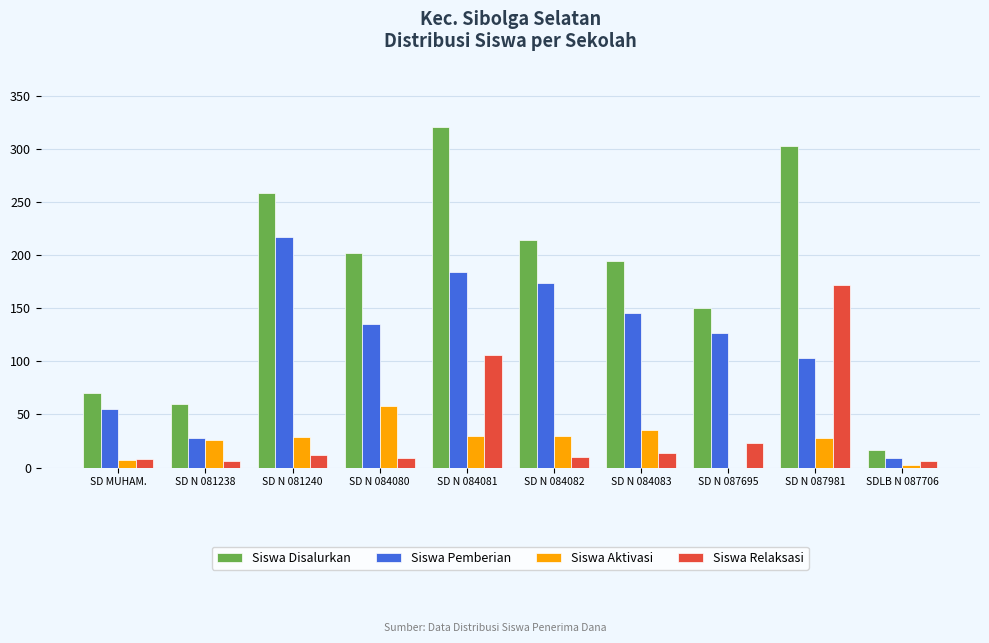

Between SD N 084083 and SD N 087695, which series saw the biggest shift?

Siswa Disalurkan